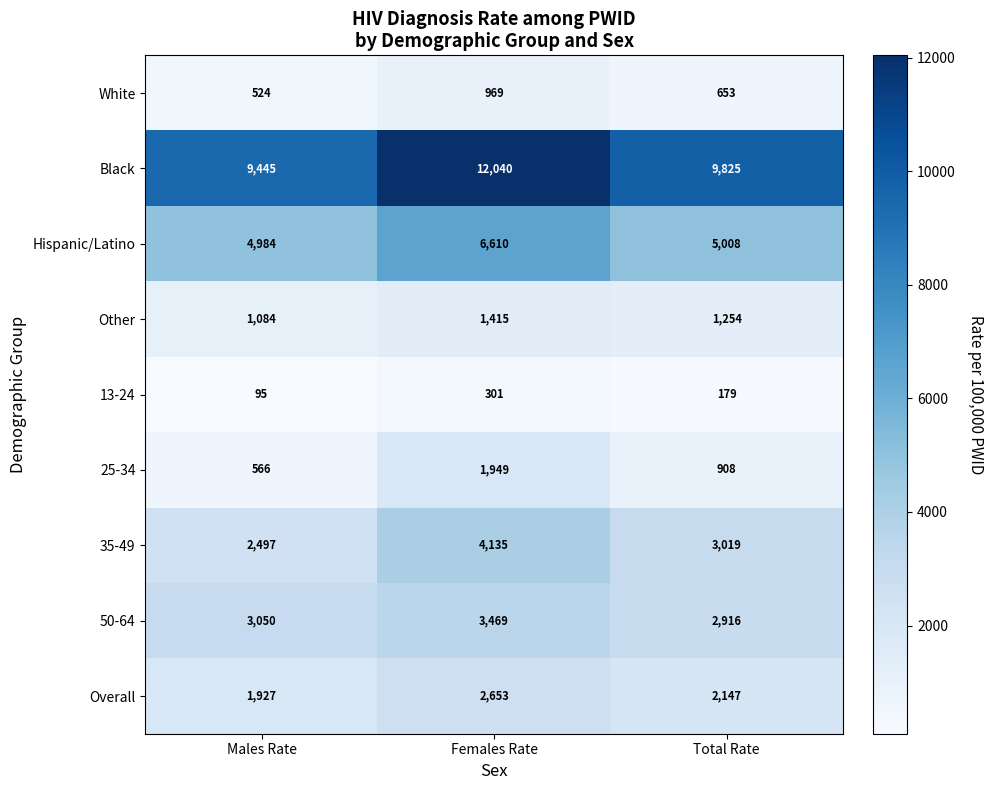

Which series has the largest range (max minus min)?

Black